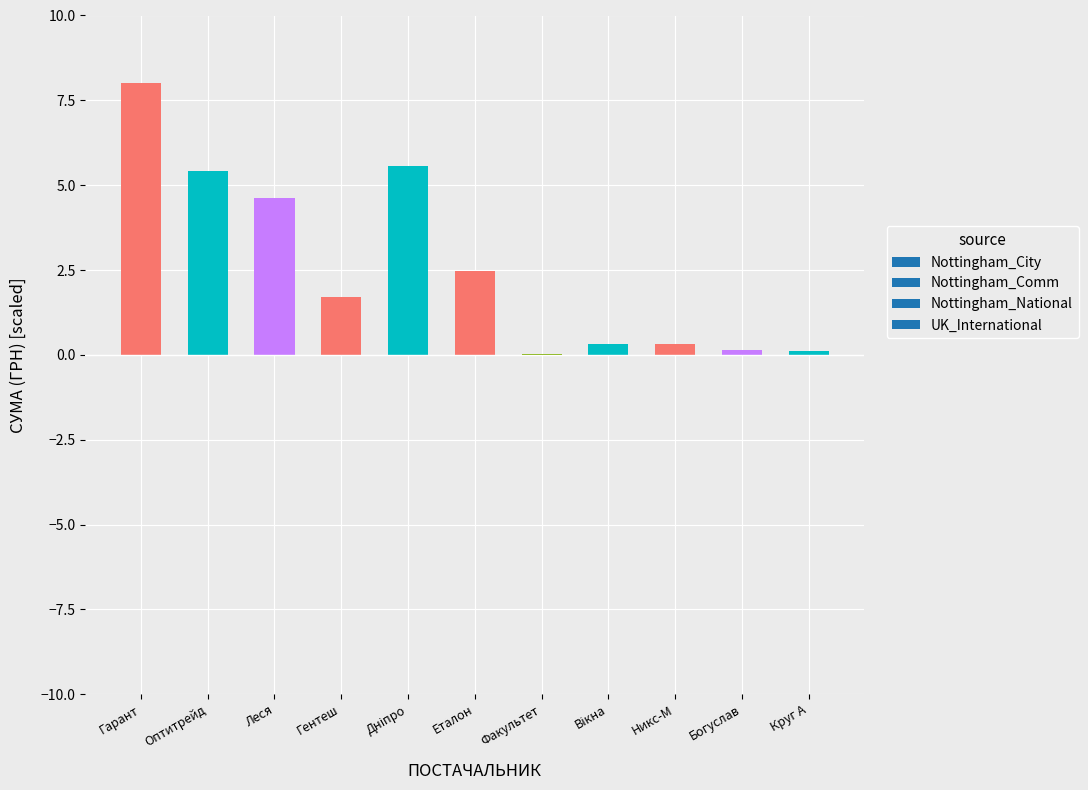

At which category does the chart reach its peak across all series?

Гарант